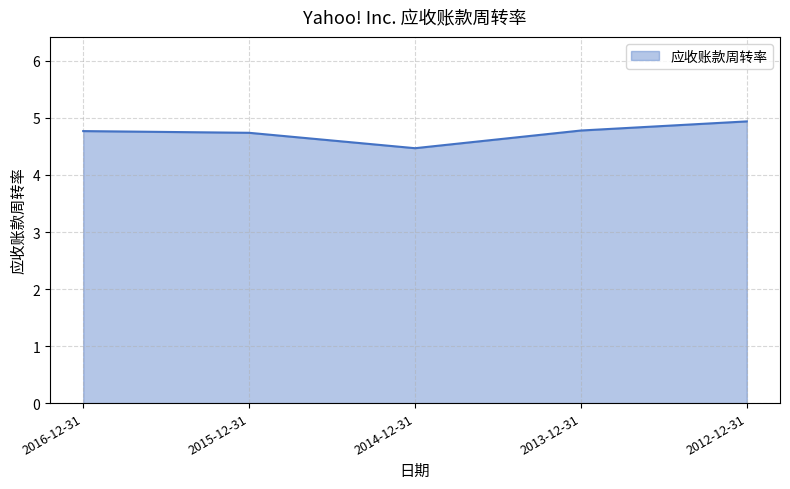

Reading left to right, extract all data points from this chart.

2016-12-31=4.8	2015-12-31=4.7	2014-12-31=4.5	2013-12-31=4.8	2012-12-31=4.9